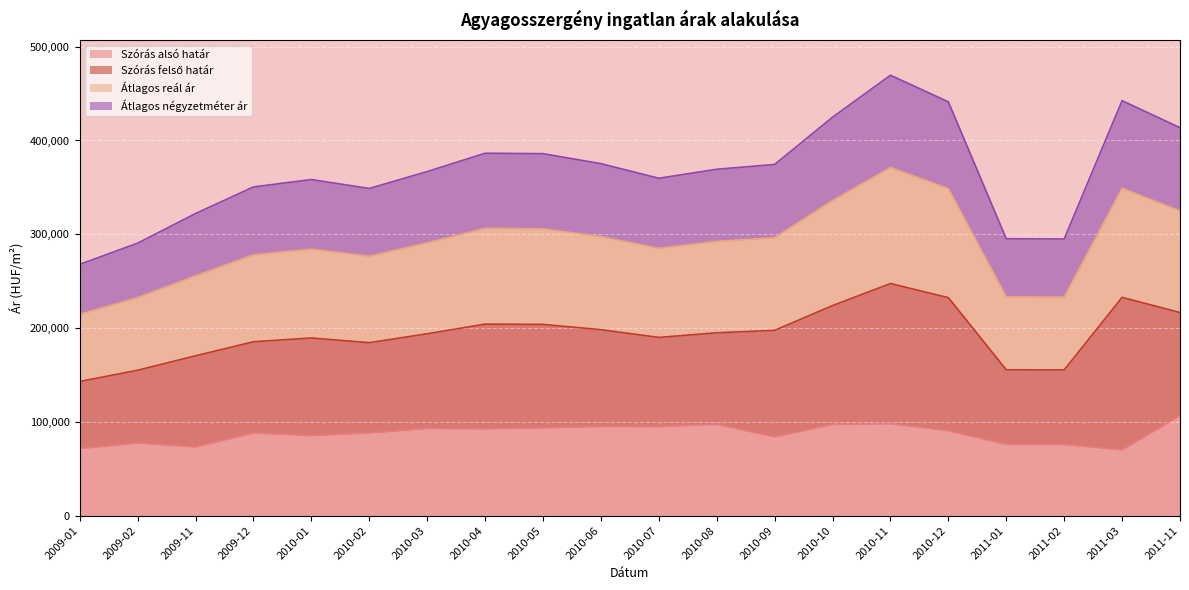

Is it true that Átlagos négyzetméter ár equals 424810 at 2010-10?

True